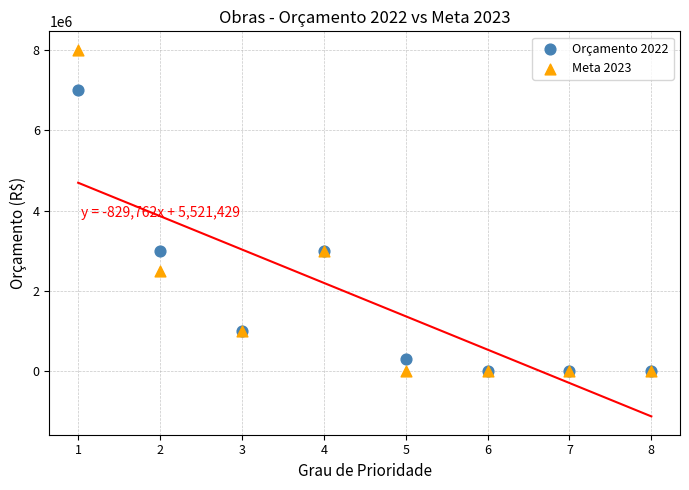

What are all the series names shown in the legend?

Orçamento 2022, Meta 2023